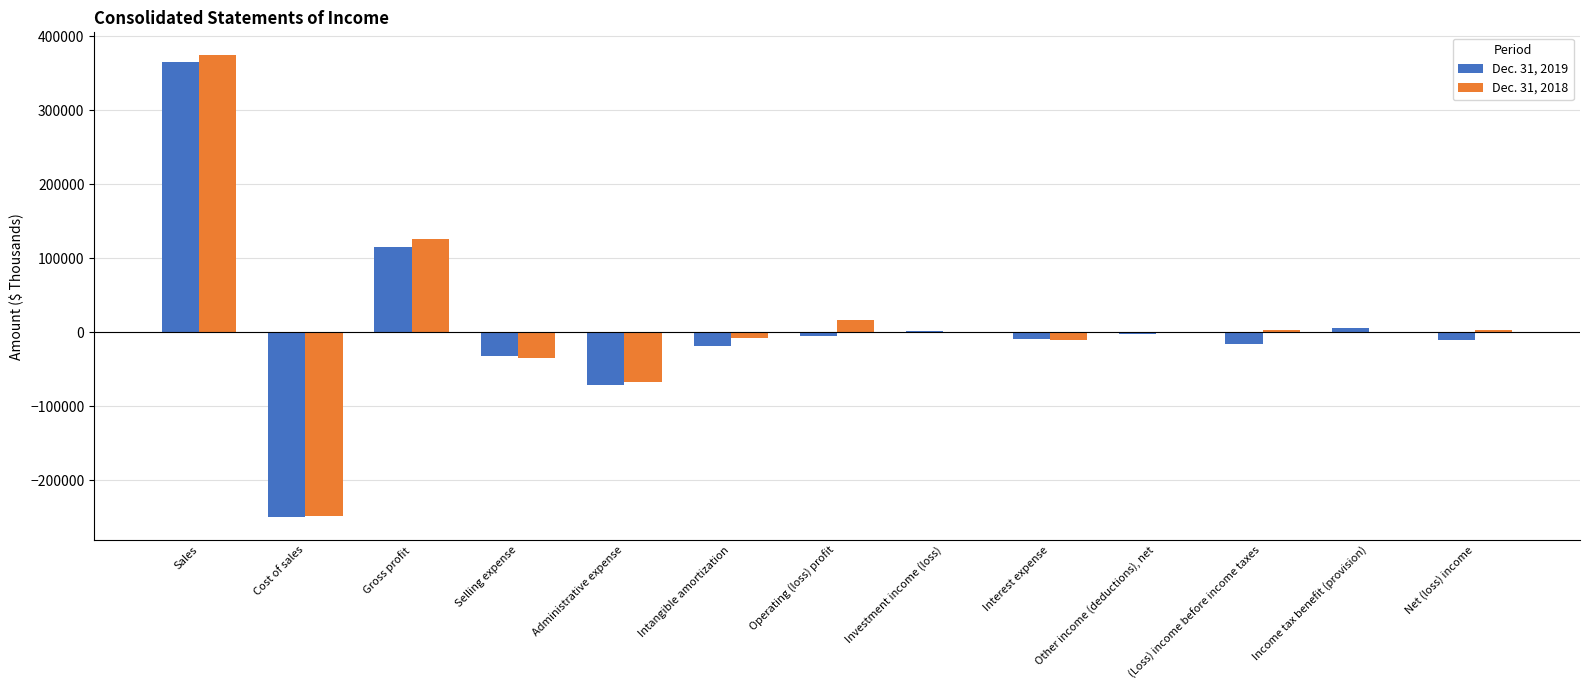

At which category is the sum across all series the highest?

Sales